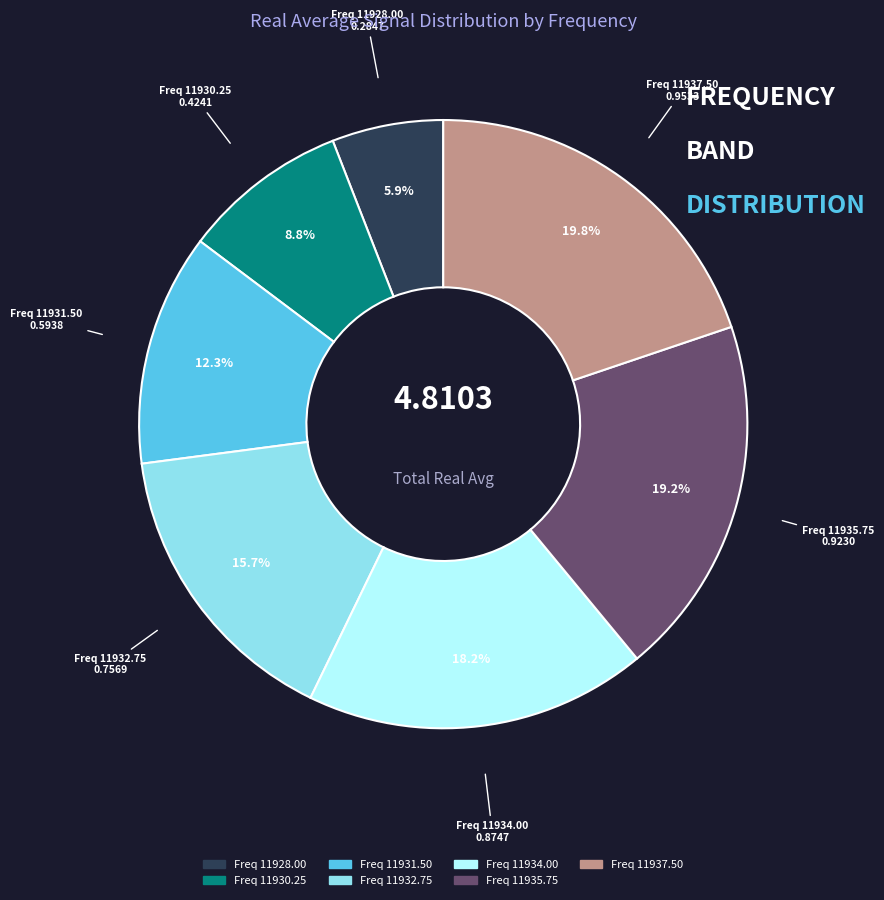

Rank the categories by value from highest to lowest.

Freq 11937.50, Freq 11935.75, Freq 11934.00, Freq 11932.75, Freq 11931.50, Freq 11930.25, Freq 11928.00